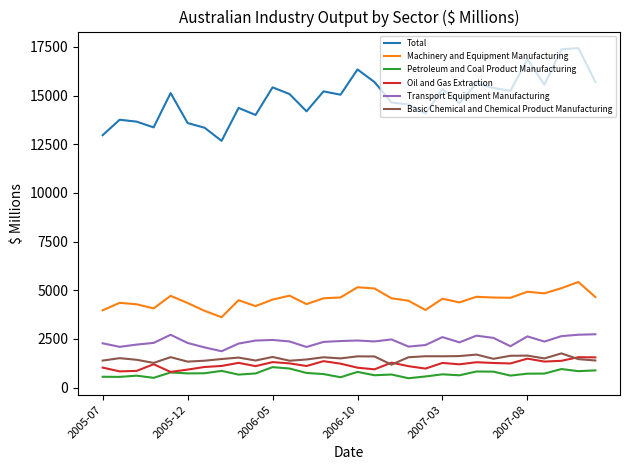

True or false: Petroleum and Coal Product Manufacturing and Total cross at least once.

False